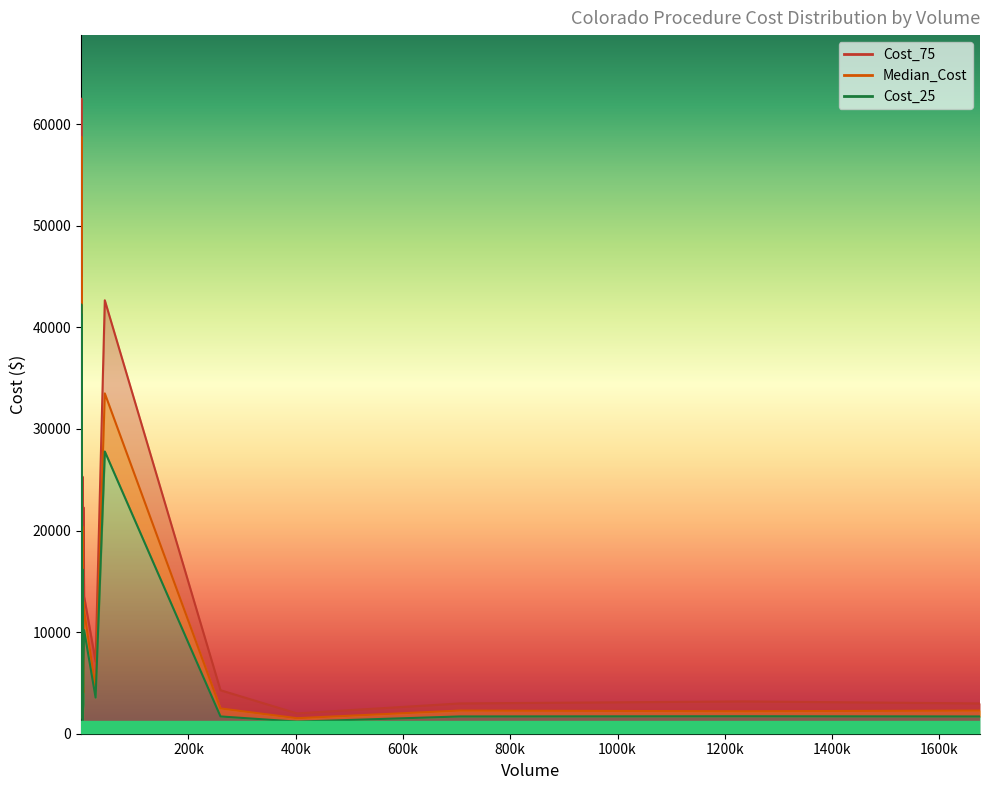

Reading right to left, what are all the values shown in this chart?

Cost_75: 57=20890	505=27850	2189=4230	20=7260	1675829=2980	282=6200	769=7620	83=27850	705703=2980	1333=17090	97=6200	202=27850	25=21580	5460=13520	153=47910	3134=2000	171=50550	253=8150	325=62510	2415=6320	288=14330	21=32580	28=3670	25=6890	402316=2000	225=14330	550=4890	44018=42660	259725=4280	4097=6450	2349=25310	4151=22290	1234806=3180	3403=6170	26842=7110
Median_Cost: 57=14590	505=22270	2189=2910	20=4840	1675829=2280	282=4340	769=5760	83=22270	705703=2280	1333=12360	97=4340	202=22270	25=12740	5460=12110	153=41540	3134=1530	171=44860	253=4700	325=58750	2415=4590	288=9600	21=22190	28=2280	25=5130	402316=1530	225=9600	550=3370	44018=33500	259725=2490	4097=4040	2349=20410	4151=12990	1234806=2210	3403=4590	26842=4510
Cost_25: 57=9870	505=16030	2189=1830	20=4200	1675829=1700	282=2860	769=3430	83=16030	705703=1700	1333=9200	97=2860	202=16030	25=8850	5460=10190	153=36310	3134=1190	171=41300	253=3840	325=42250	2415=2850	288=6700	21=16980	28=1610	25=3380	402316=1190	225=6700	550=2320	44018=27780	259725=1700	4097=2860	2349=16190	4151=7010	1234806=1720	3403=2410	26842=3560